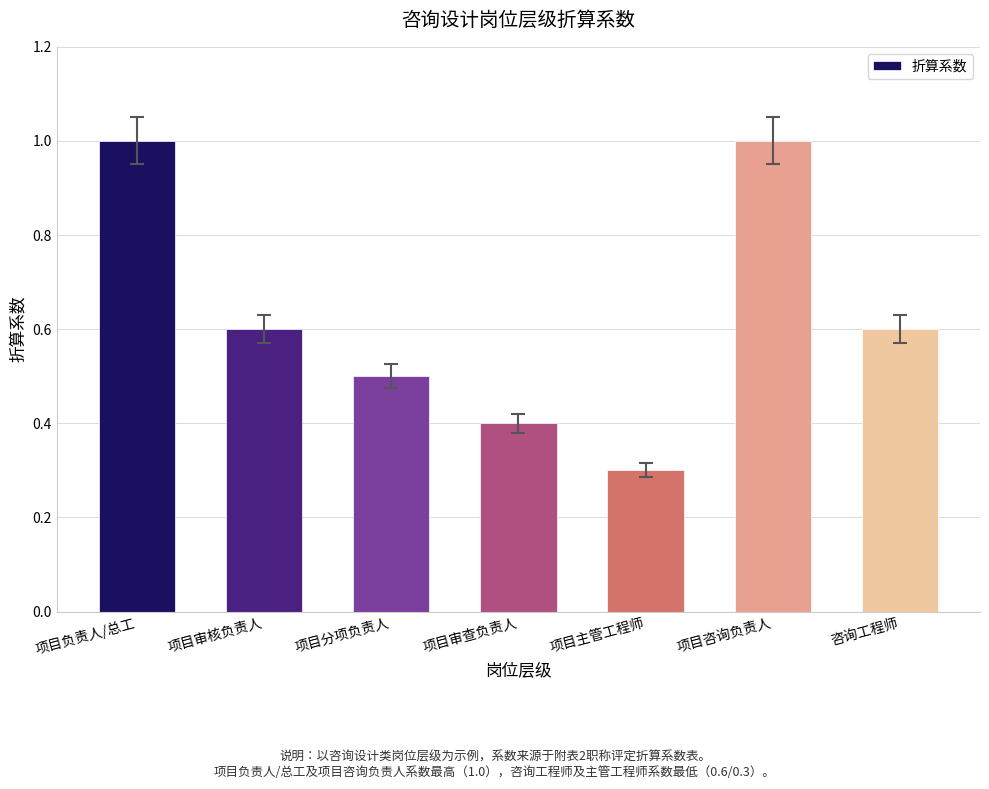

Reading left to right, list all the values displayed in this chart.

项目负责人/总工=1.0	项目审核负责人=0.6	项目分项负责人=0.5	项目审查负责人=0.4	项目主管工程师=0.3	项目咨询负责人=1.0	咨询工程师=0.6